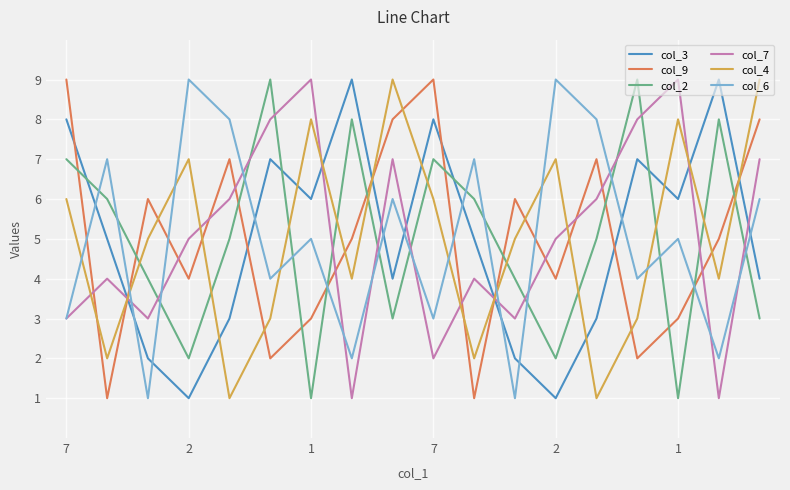

True or false: col_9 and col_7 cross at least once.

True